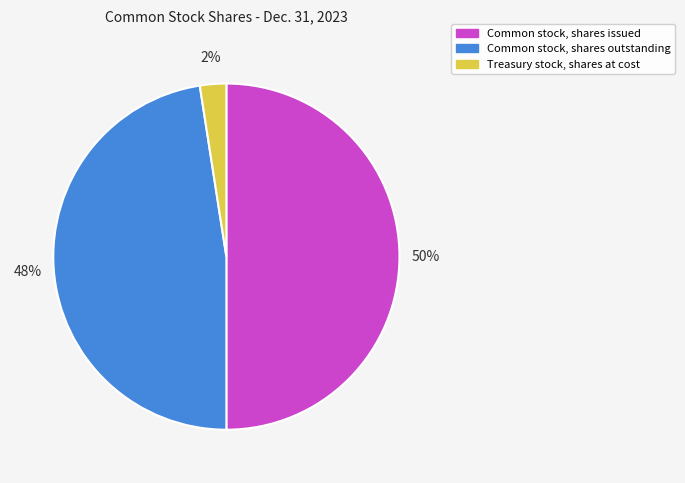

How many segments does this pie chart have?

3